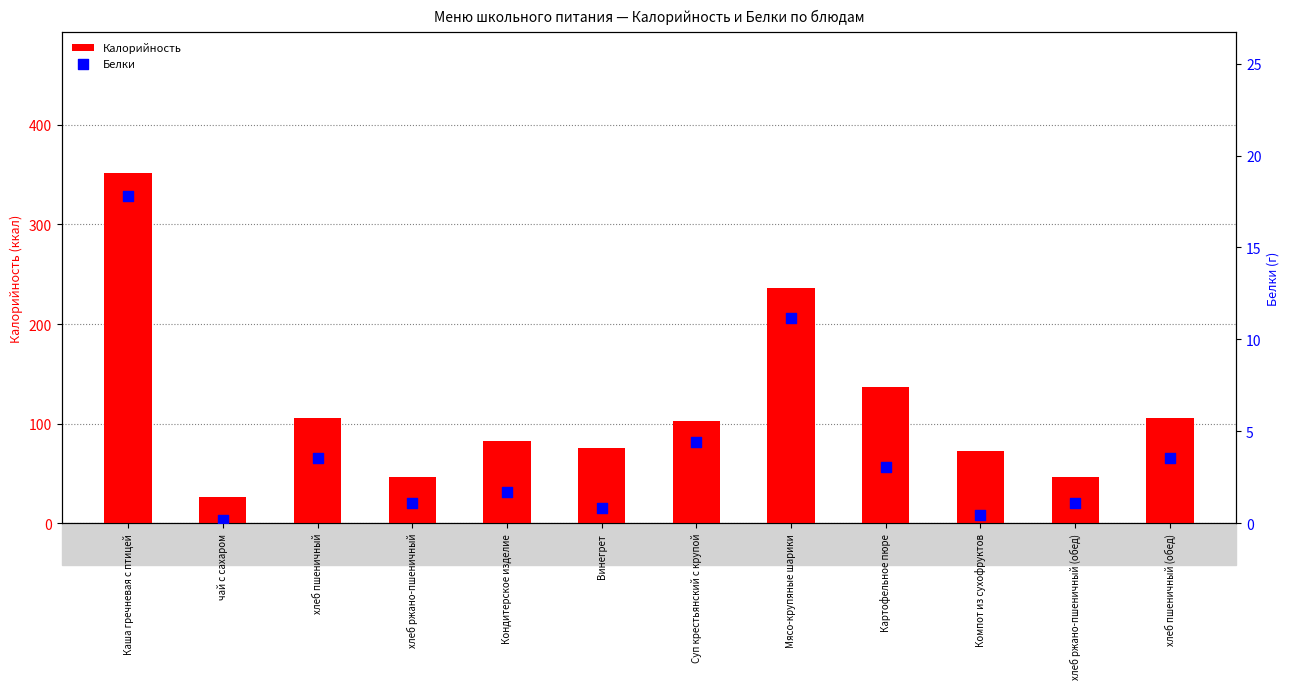

Is the value of Белки at Кондитерское изделие greater than the value of Калорийность at Картофельное пюре?

No